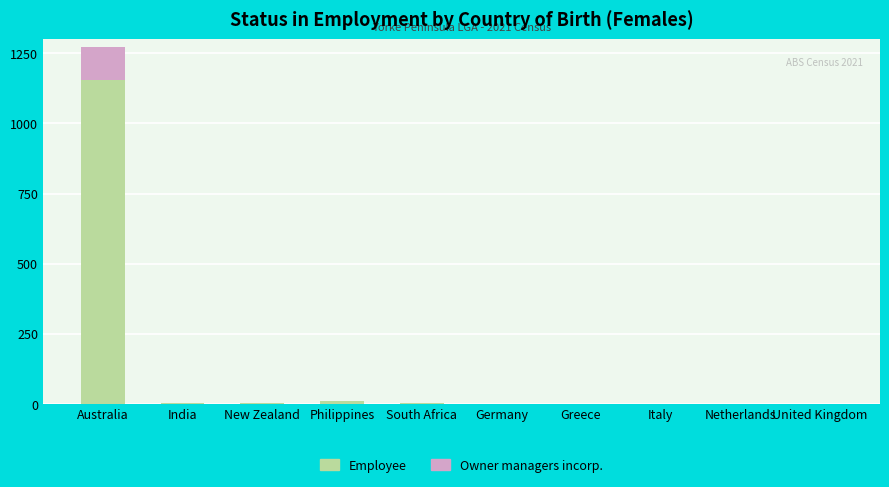

At which category is the sum across all series the highest?

Australia